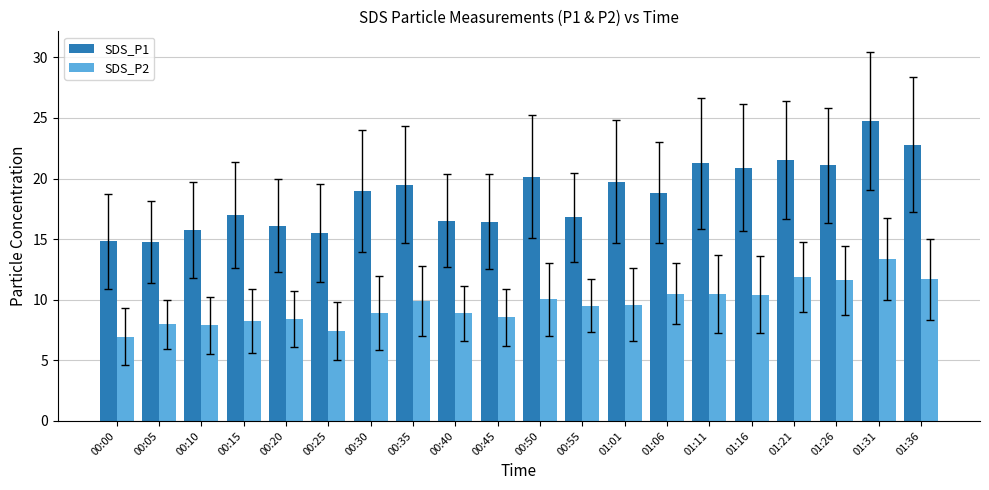

Which series has the largest range (max minus min)?

SDS_P1